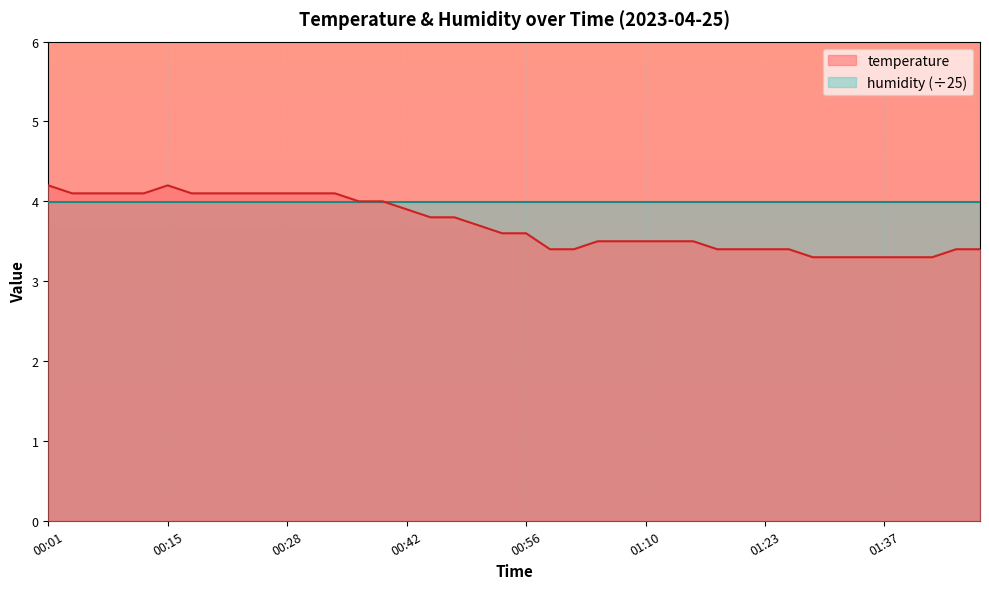

How many values are between 3 and 4?

27